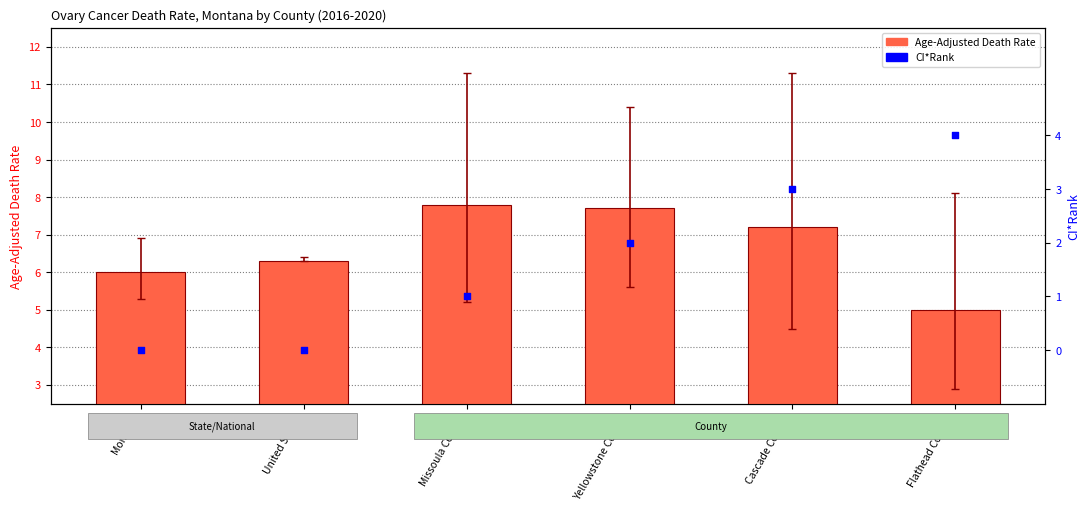

Which series reaches the maximum Y coordinate?

Age-Adjusted Death Rate